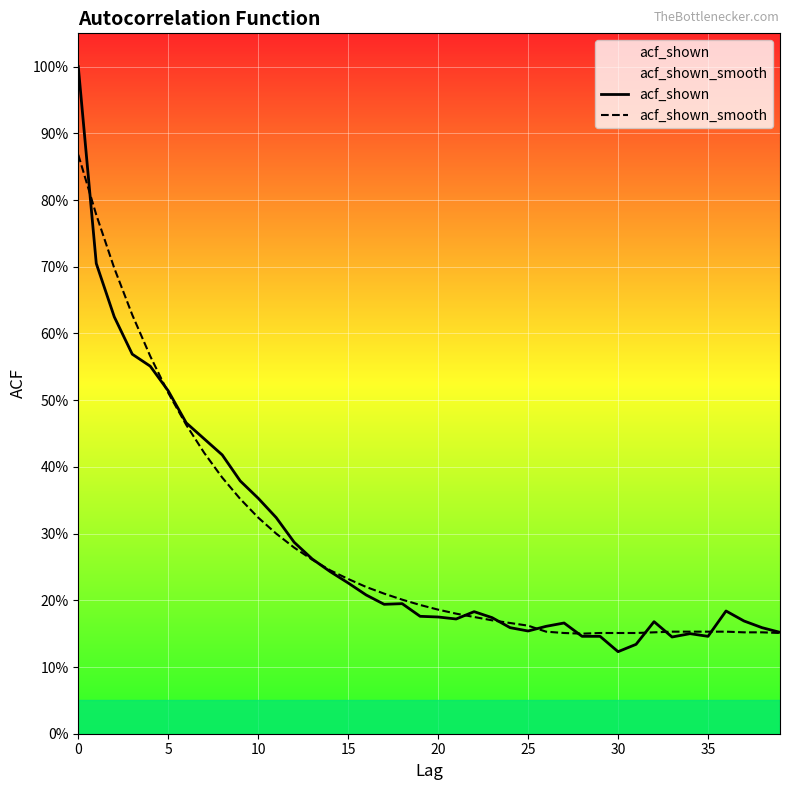

After their last crossing, which series has the higher values: acf_shown or acf_shown_smooth?

acf_shown